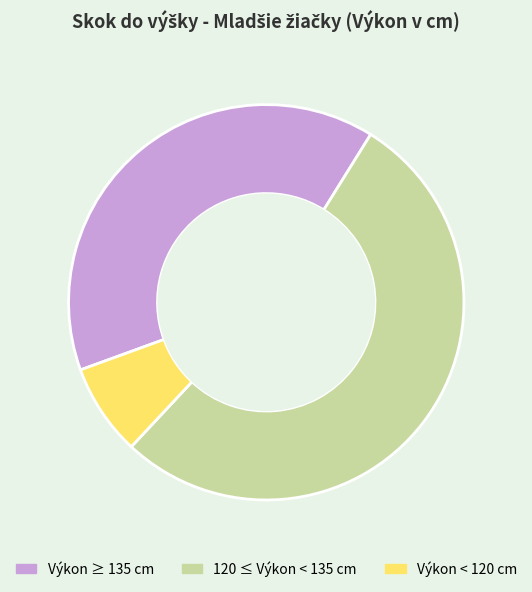

How many segments does this pie chart have?

3